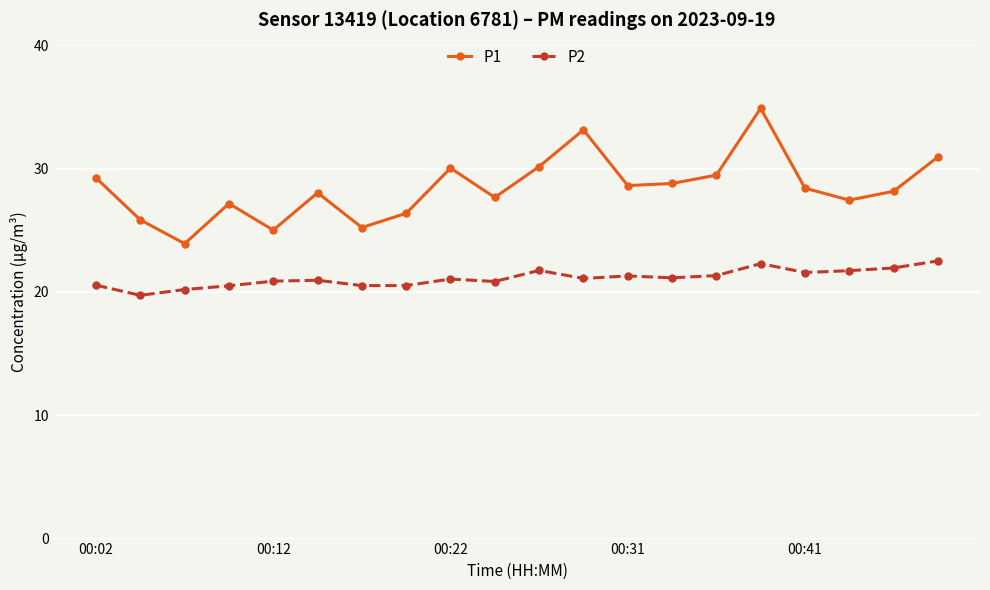

What is the maximum value shown in the chart?

34.9